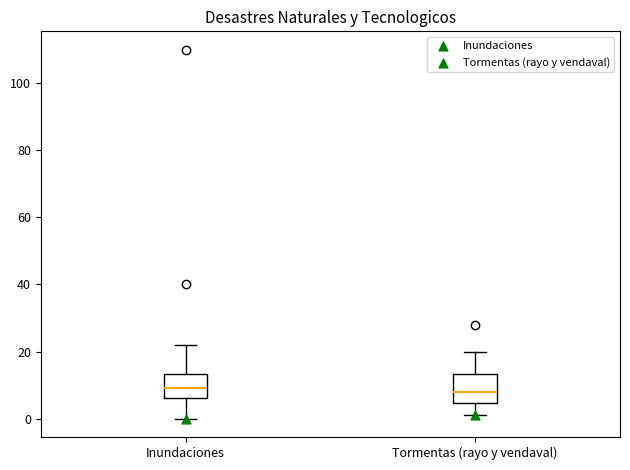

Reading left to right, read every box against the y-axis: the position of its median line, the range the box covers, and the ends of its whiskers. The values are not printed on the chart, so give them approximately, as read against the axis.

Inundaciones: median 10, box 6 to 14, whiskers 0 to 22
Tormentas (rayo y vendaval): median 8, box 4 to 14, whiskers 2 to 20